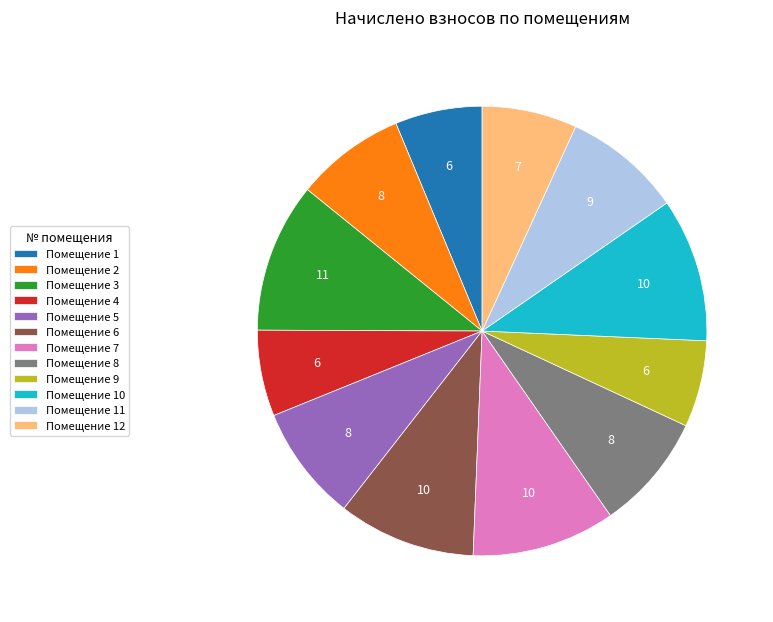

Which has a higher value, Помещение 6 or Помещение 8?

Помещение 6